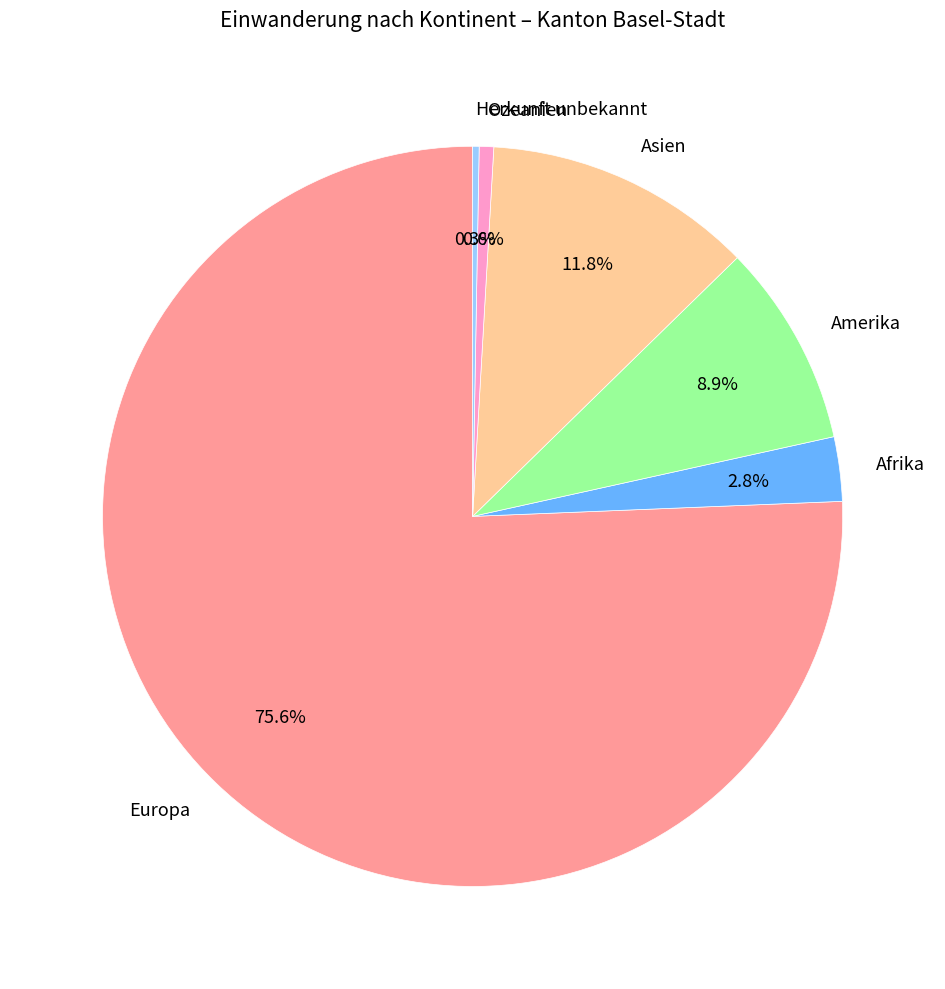

What percentage is the Ozeanien slice, to the nearest percent?

1%